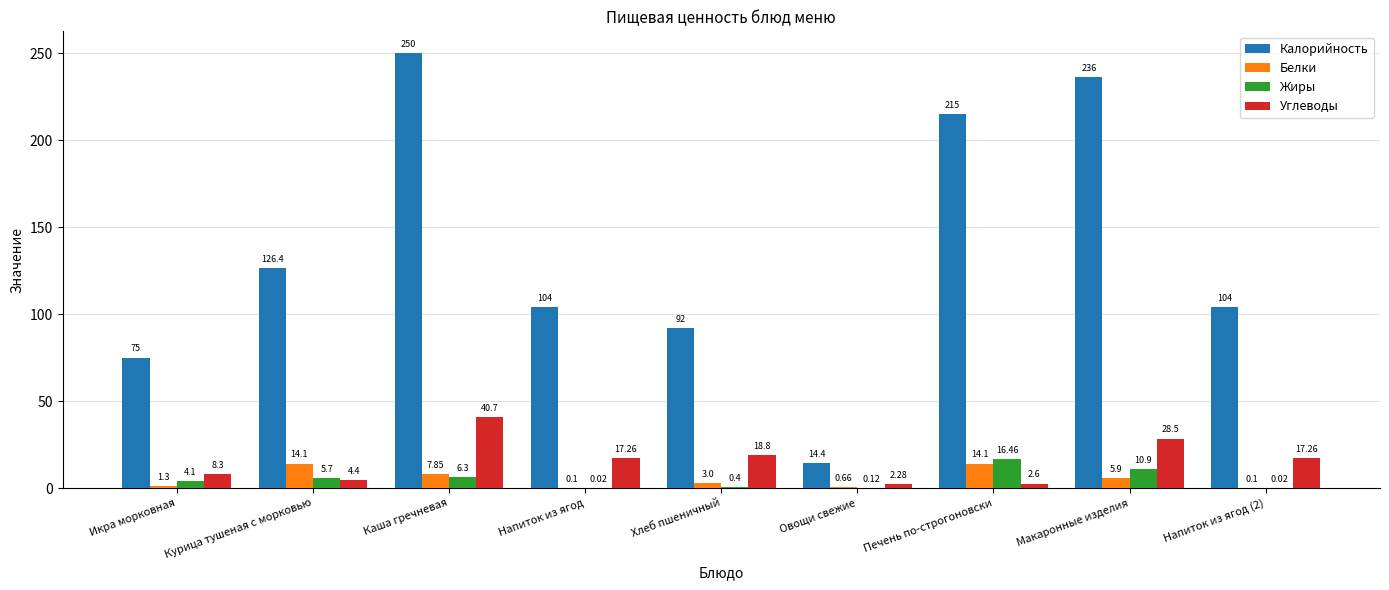

At which label does Белки first exceed 3?

Курица тушеная с морковью